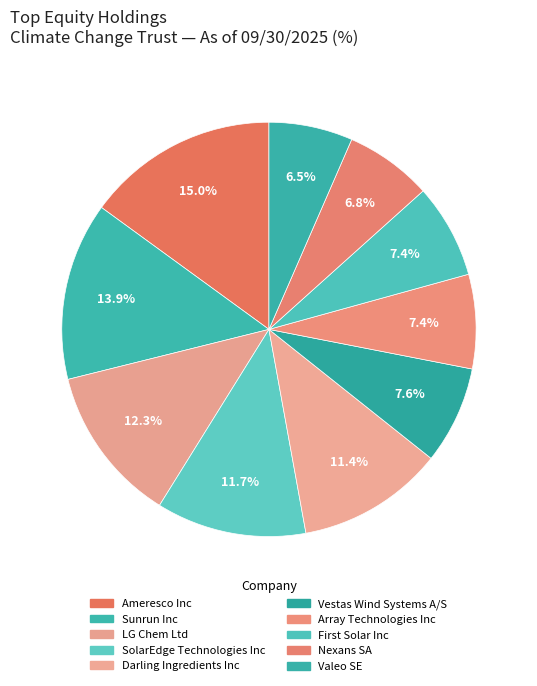

To the nearest percent, what is the average slice percentage?

10%